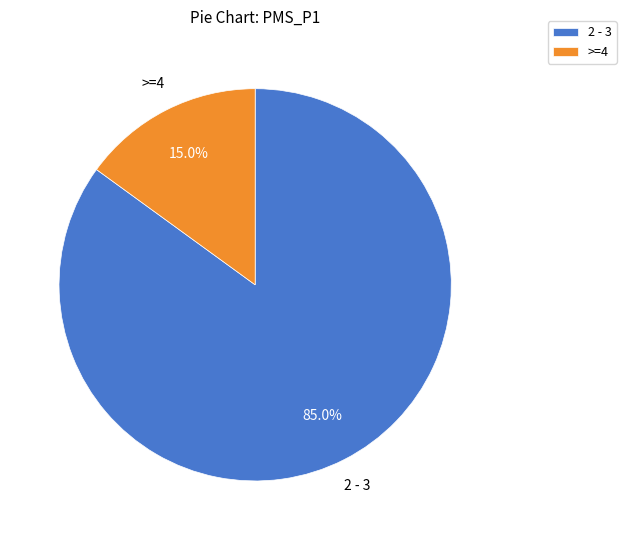

Rank the categories by value from lowest to highest.

>=4, 2 - 3